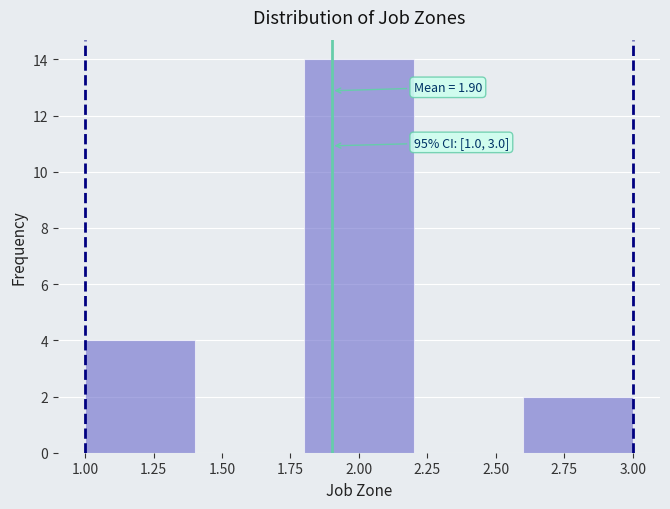

Which range on the x-axis has the tallest bar?

1.8 to 2.2